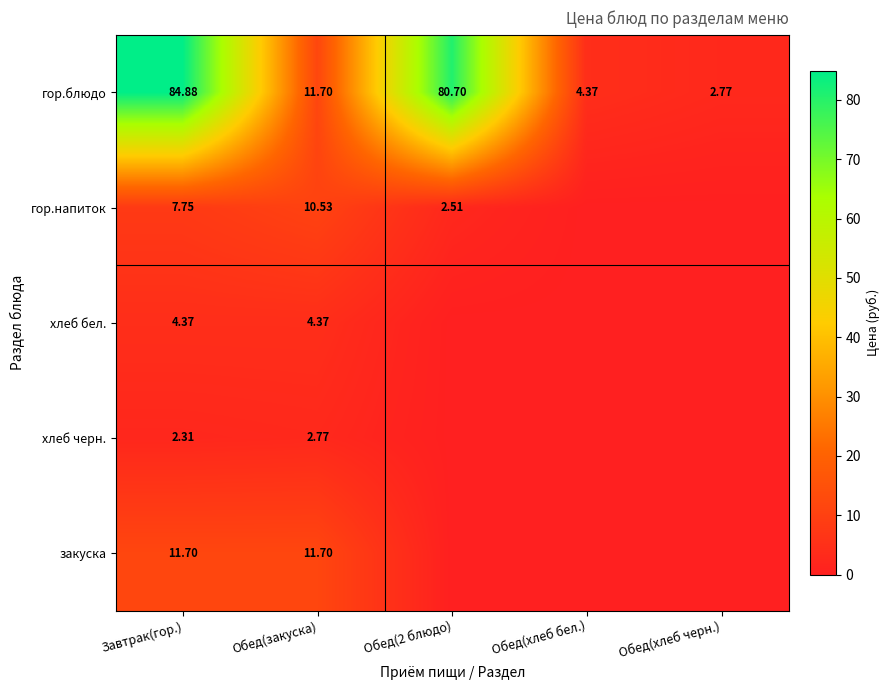

Which has a higher value, Завтрак(гор.) or Обед(2 блюдо)?

Завтрак(гор.)